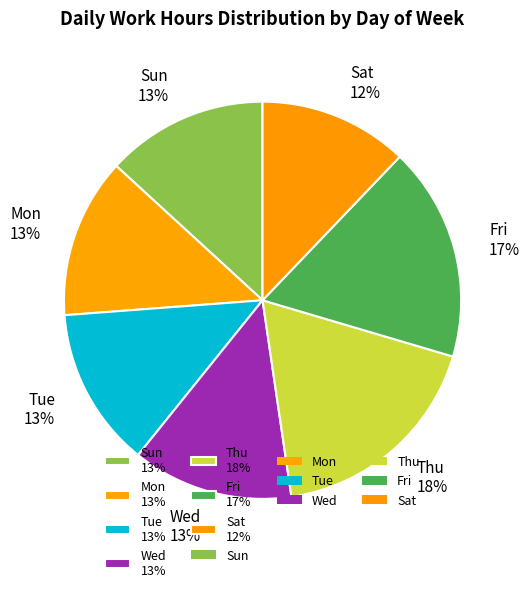

Combined, do Thu 18% and Wed 13% account for over 50%?

No